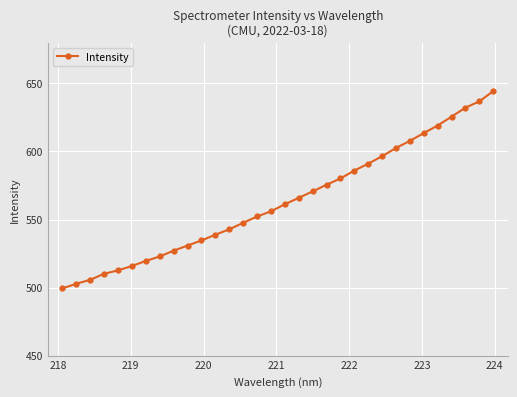

True or false: there are more than 0 points higher than both neighbors.

False